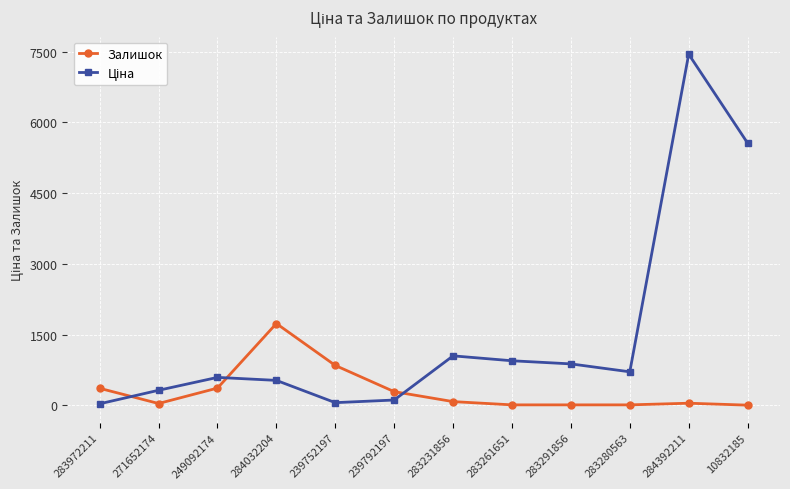

What is the difference between the maximum and minimum values in the Залишок series?

1731.0